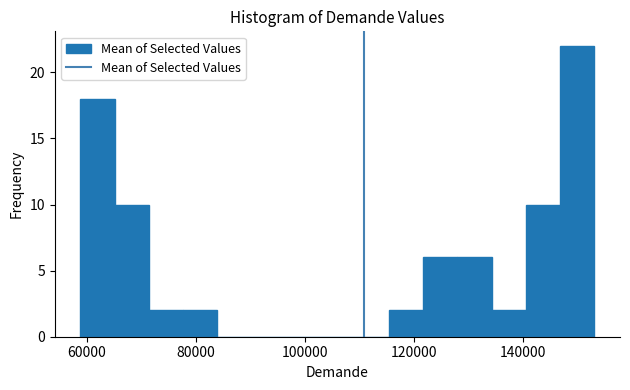

Read against the x-axis, roughly where is the centre of the tallest bar?

150000